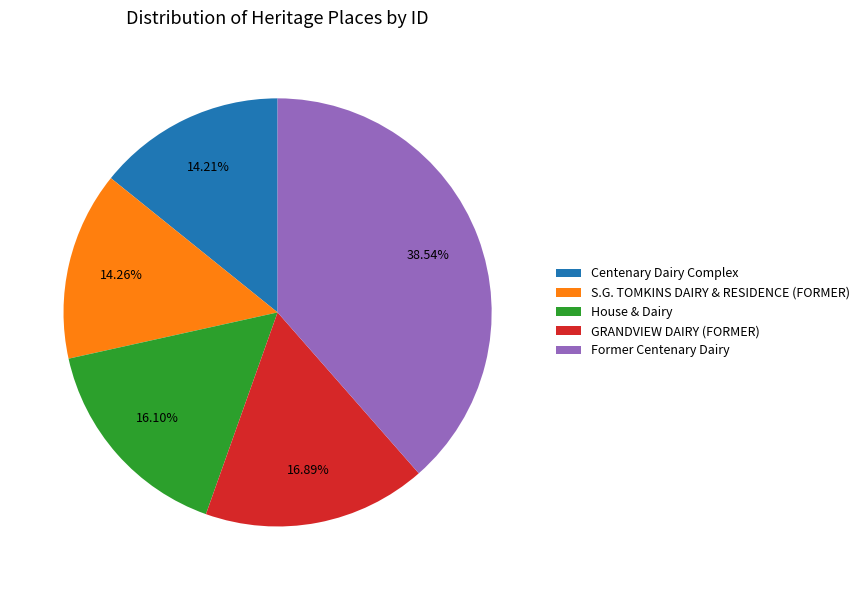

Is it true that House & Dairy is 16% of the pie?

True